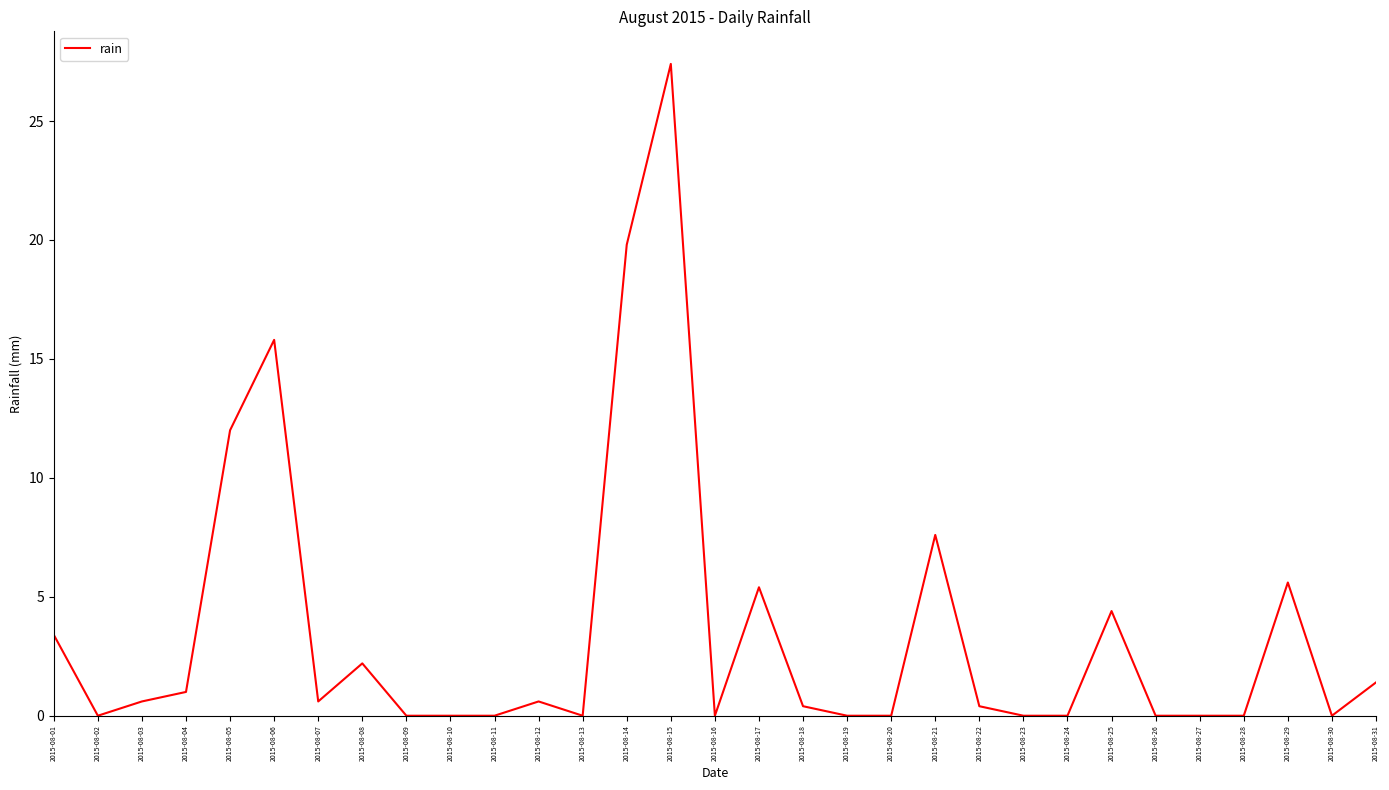

Reading left to right, transcribe all the data shown in this chart.

2015-08-01=3.4	2015-08-02=0.0	2015-08-03=0.6	2015-08-04=1.0	2015-08-05=12.0	2015-08-06=15.8	2015-08-07=0.6	2015-08-08=2.2	2015-08-09=0.0	2015-08-10=0.0	2015-08-11=0.0	2015-08-12=0.6	2015-08-13=0.0	2015-08-14=19.8	2015-08-15=27.4	2015-08-16=0.0	2015-08-17=5.4	2015-08-18=0.4	2015-08-19=0.0	2015-08-20=0.0	2015-08-21=7.6	2015-08-22=0.4	2015-08-23=0.0	2015-08-24=0.0	2015-08-25=4.4	2015-08-26=0.0	2015-08-27=0.0	2015-08-28=0.0	2015-08-29=5.6	2015-08-30=0.0	2015-08-31=1.4